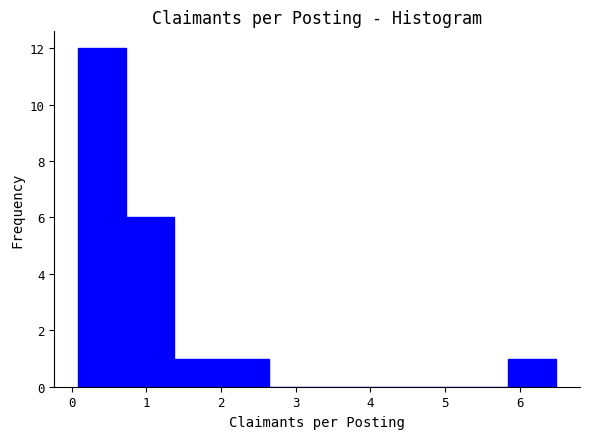

What is the height of the bar covering 0.7 to 1.4 on the x-axis? Neither the bar edges nor the heights are printed on the chart, so give them approximately, as read against the axes.

6